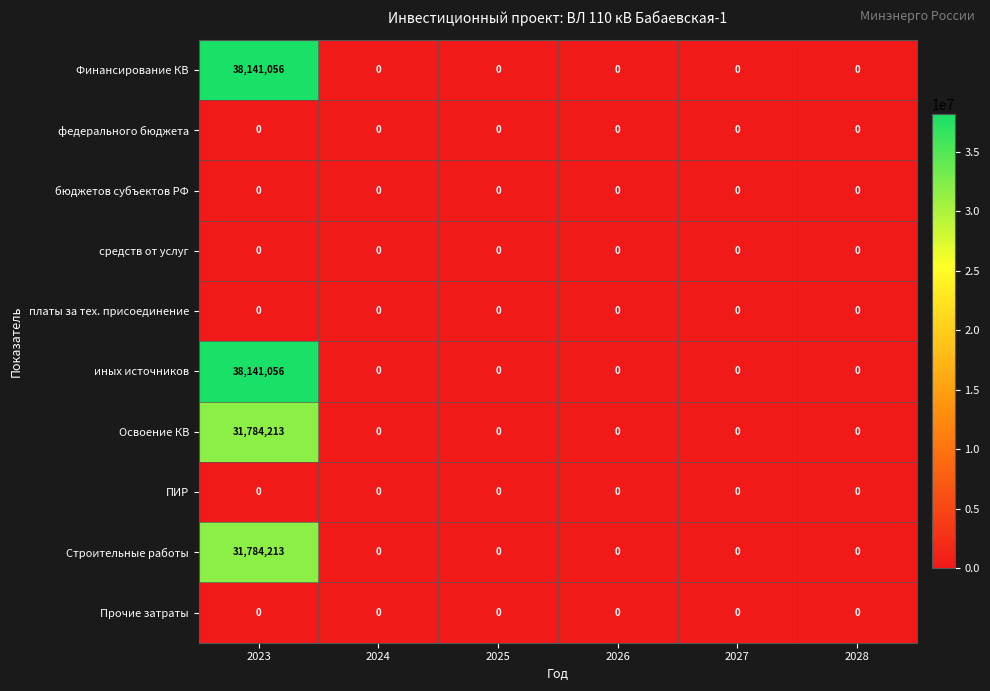

How many data points does each series have?

6